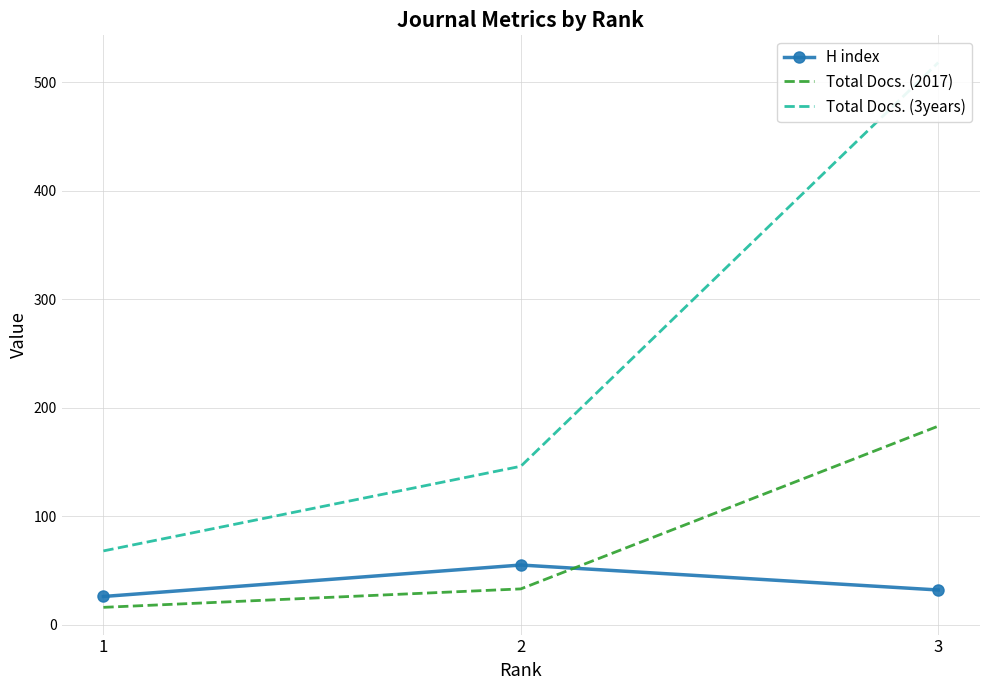

What are all the series names shown in the legend?

H index, Total Docs. (2017), Total Docs. (3years)